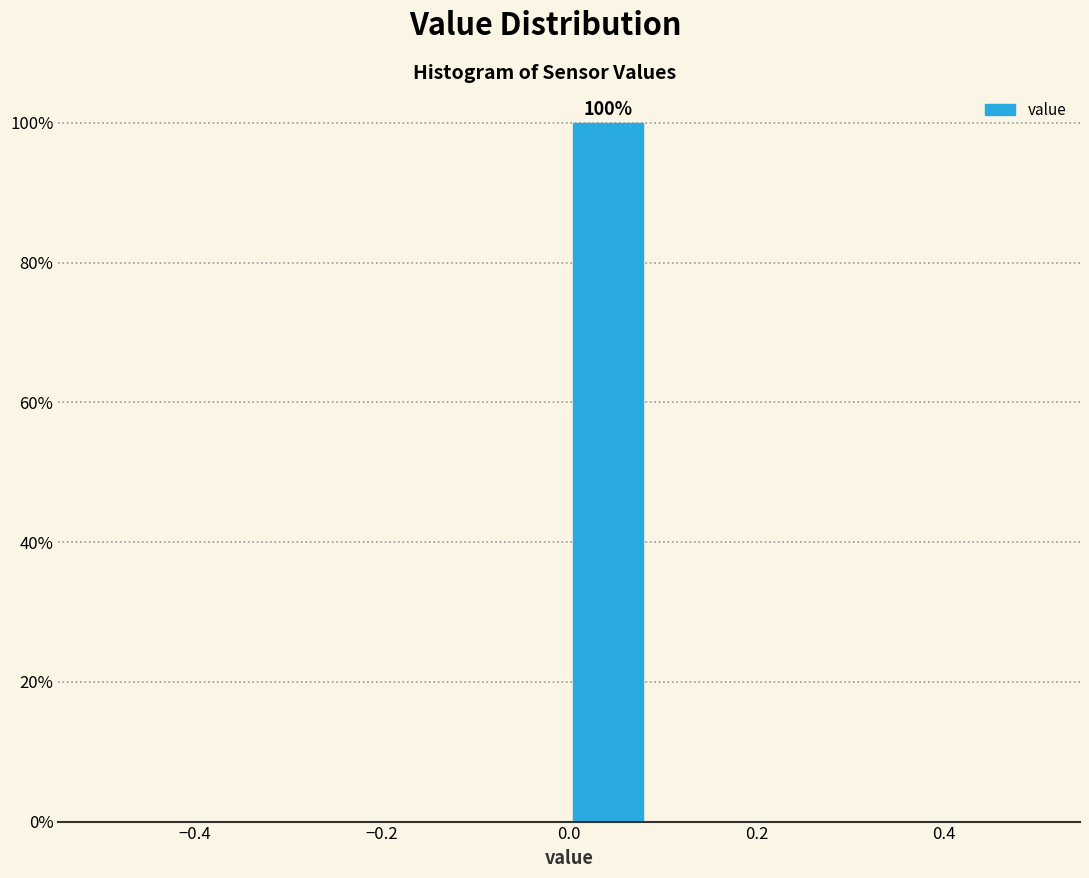

Over which range of the x-axis is the bar tallest?

0.00 to 0.08